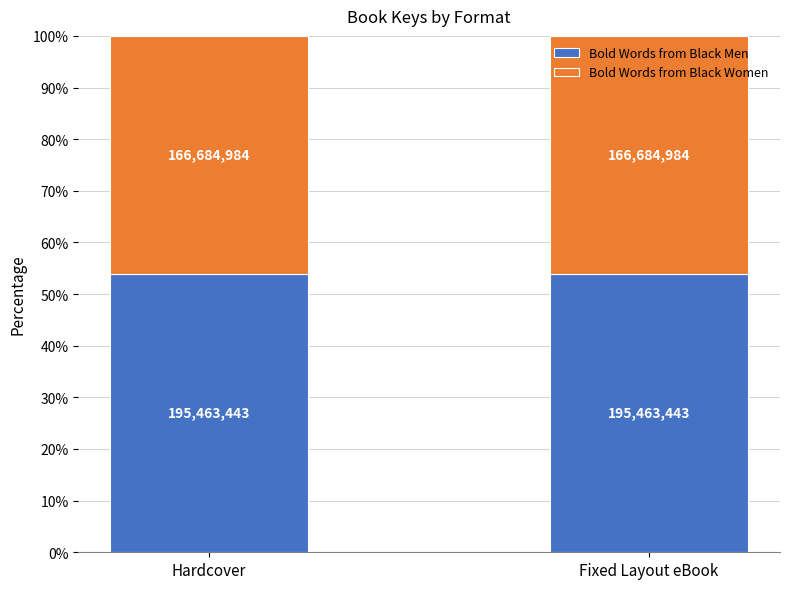

What are all the series names shown in the legend?

Bold Words from Black Men, Bold Words from Black Women